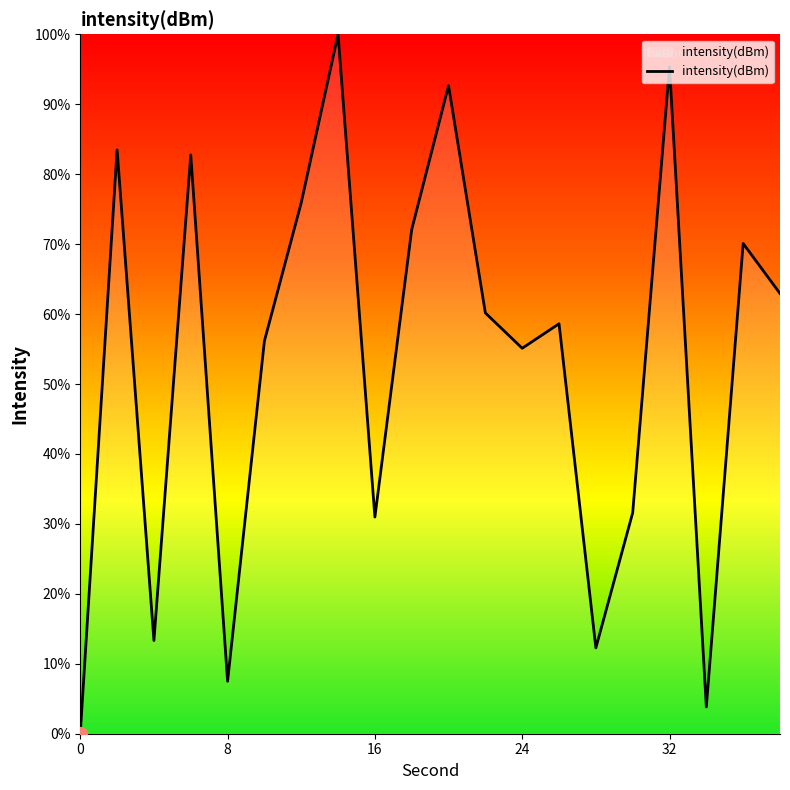

What is the greatest value displayed?

100.0